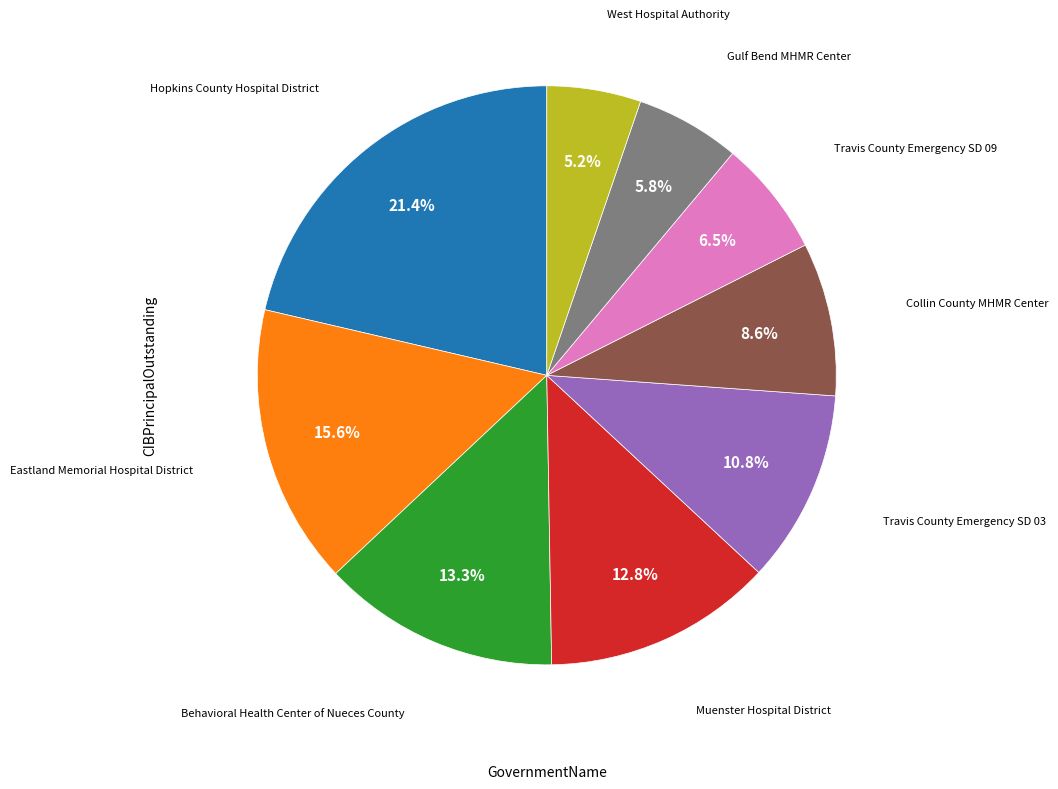

To the nearest percent, what is the difference between the largest and smallest slice percentages?

16%